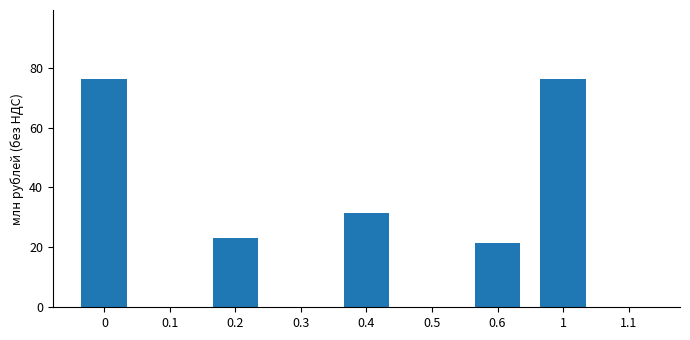

Are the bars horizontal?

No